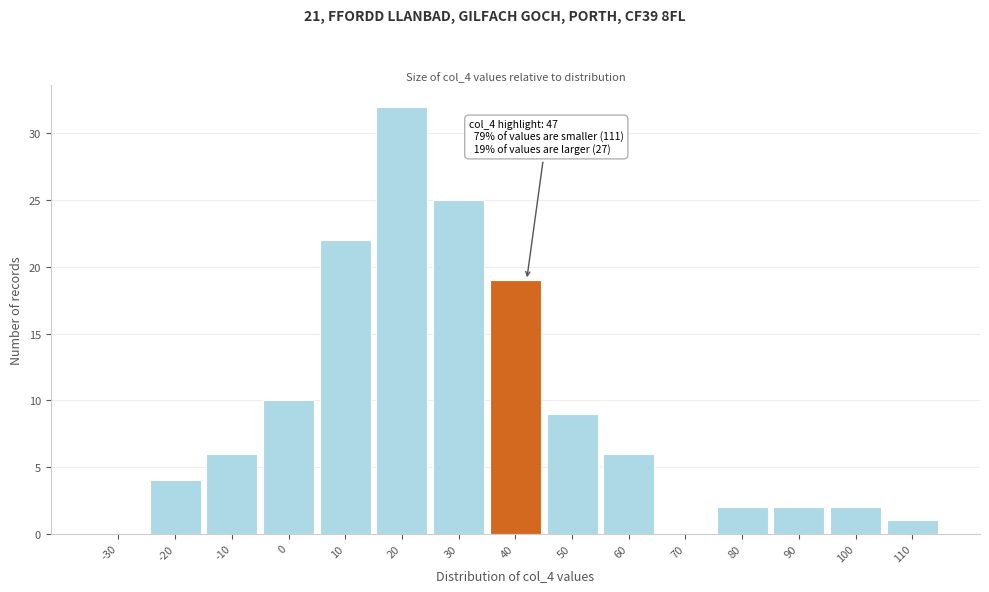

Reading right to left, what are all the values shown in this chart?

110=1	100=2	90=2	80=2	70=0	60=6	50=9	40=19	30=25	20=32	10=22	0=10	-10=6	-20=4	-30=0